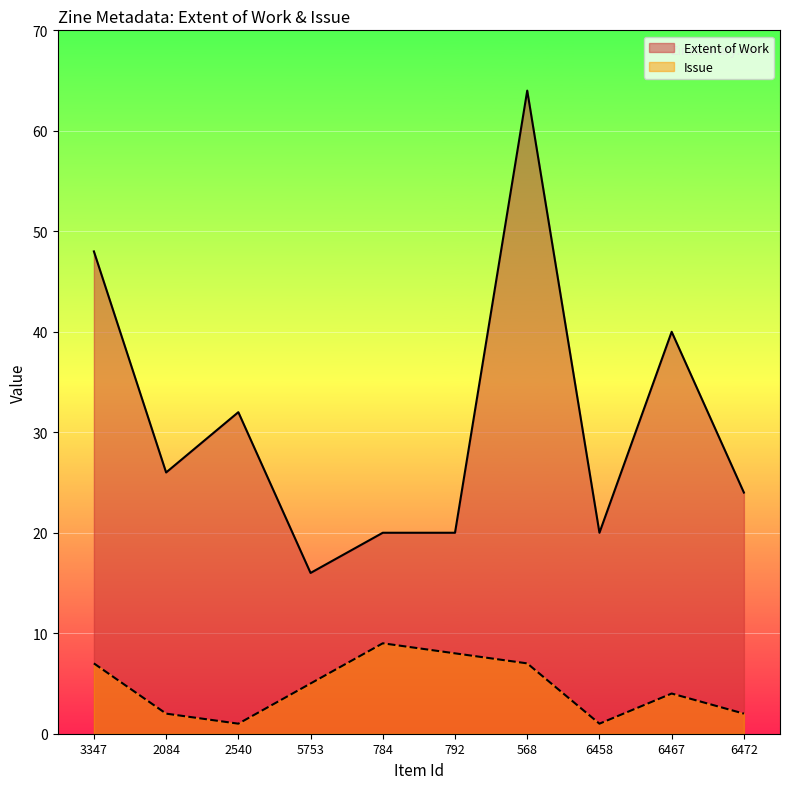

The value of Issue at 5753 is 5. True or false?

True